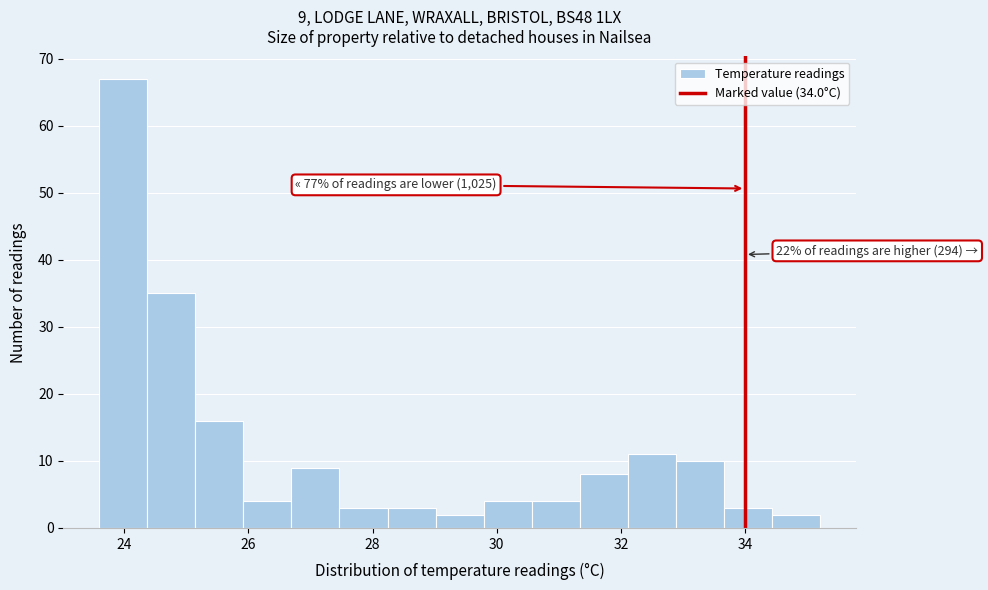

Read against the x-axis, roughly where is the centre of the tallest bar?

24.0